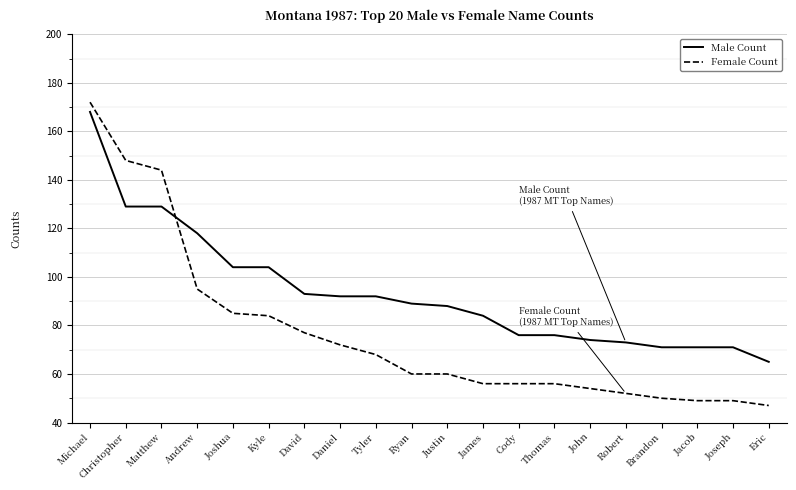

How many lines are shown in the chart?

2